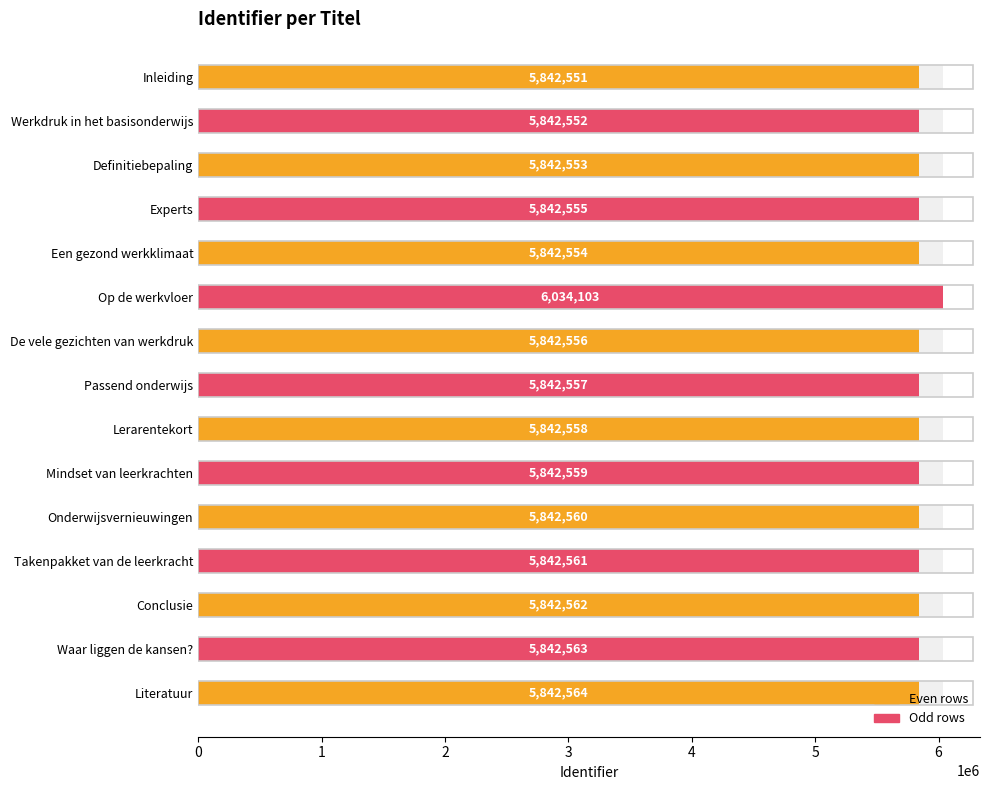

Does the chart contain any negative values?

No